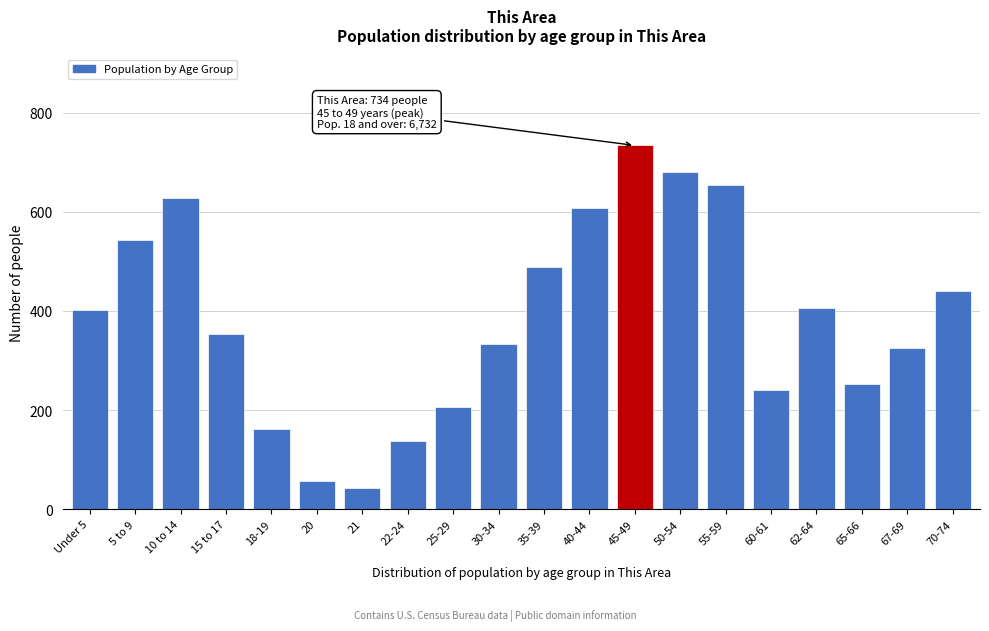

Reading left to right, list all the values displayed in this chart.

401	543	628	353	162	57	42	137	207	334	488	608	734	681	654	240	406	253	325	441